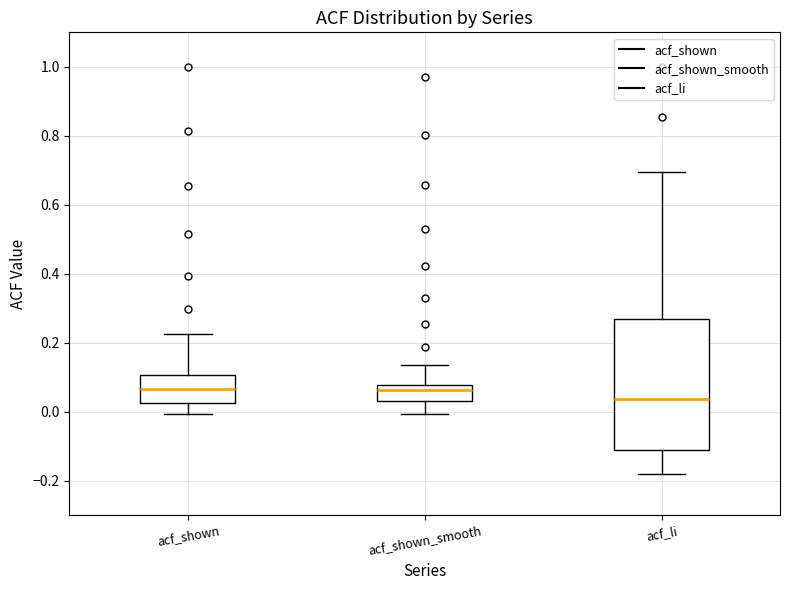

Reading left to right, read every box against the y-axis: the position of its median line, the range the box covers, and the ends of its whiskers. The values are not printed on the chart, so give them approximately, as read against the axis.

acf_shown: median 0.06, box 0.02 to 0.10, whiskers 0.00 to 0.22
acf_shown_smooth: median 0.06, box 0.04 to 0.08, whiskers 0.00 to 0.14
acf_li: median 0.04, box -0.12 to 0.26, whiskers -0.18 to 0.70